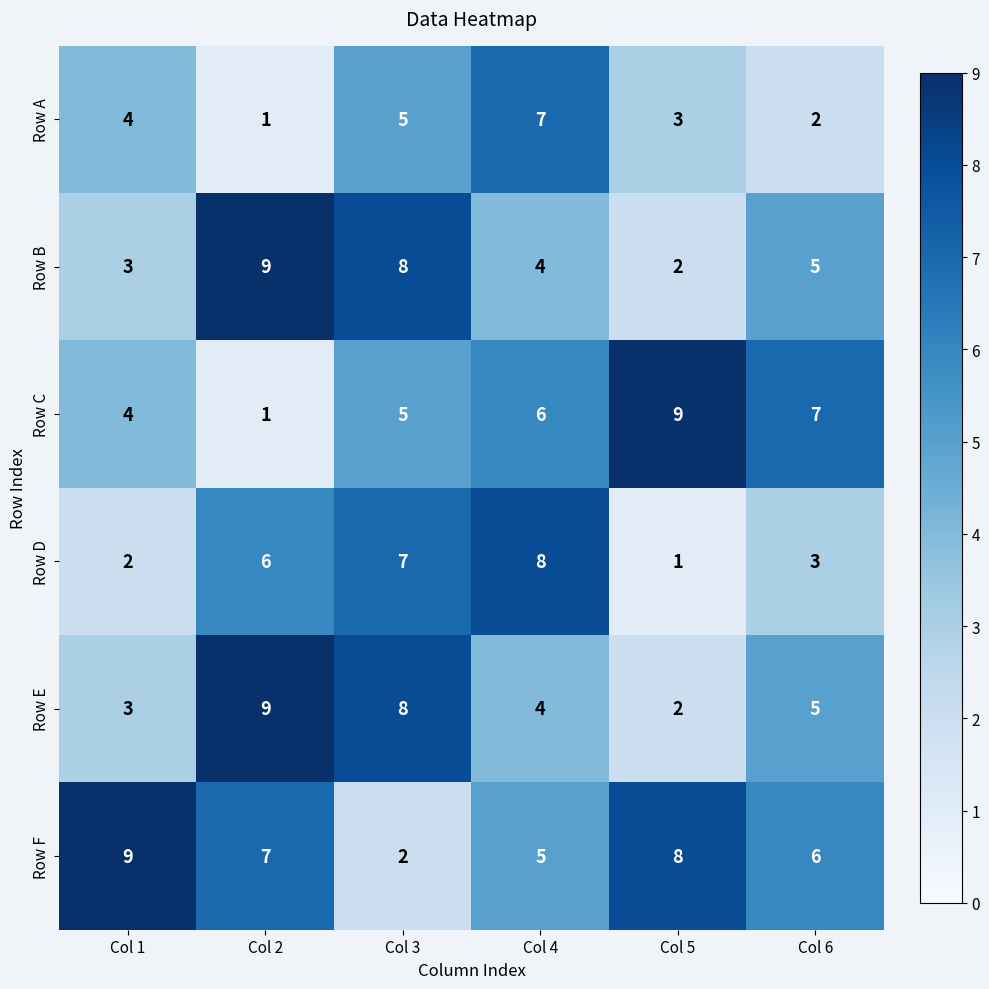

Count the Row D values in the range 2 to 7.

4